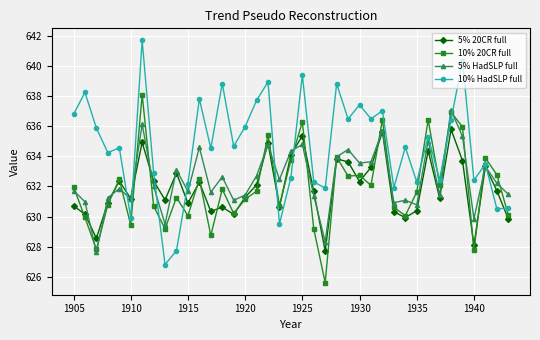

What is the difference between the maximum and minimum values in the 10% HadSLP full series?

14.9